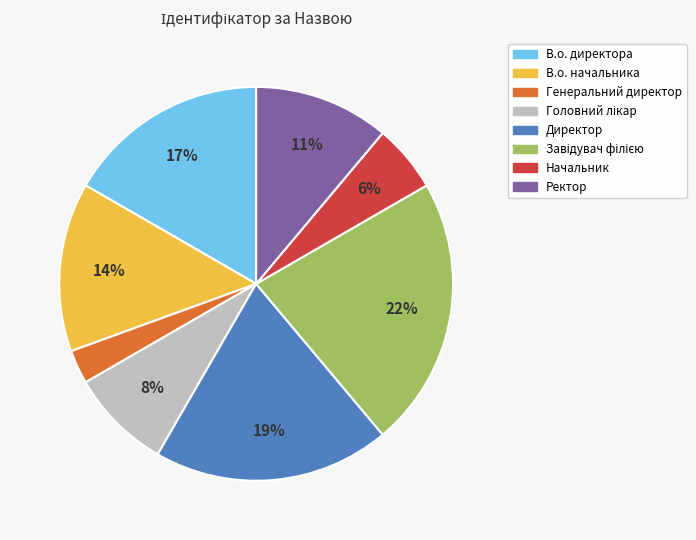

Is the sum of Директор and Генеральний директор greater than half?

No